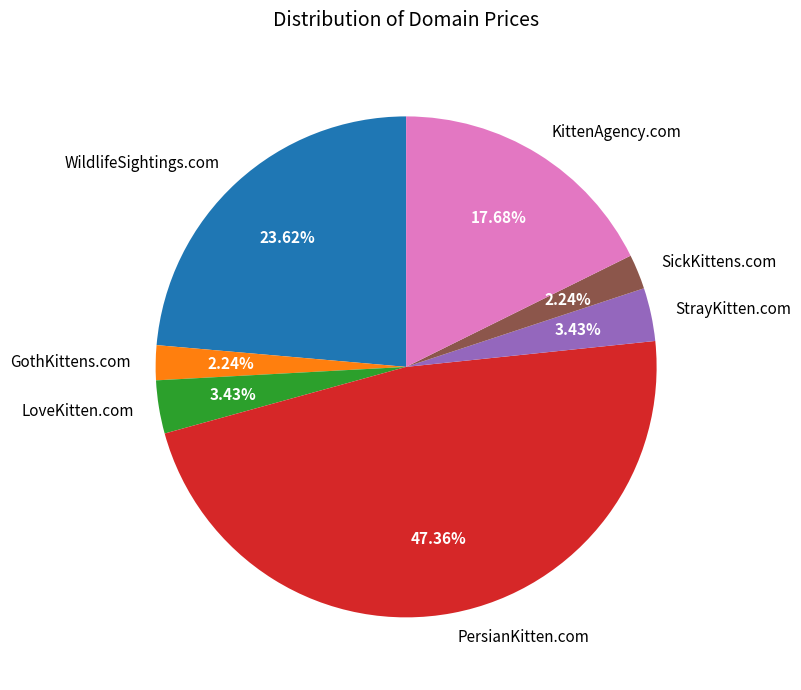

Which has a higher value, WildlifeSightings.com or SickKittens.com?

WildlifeSightings.com